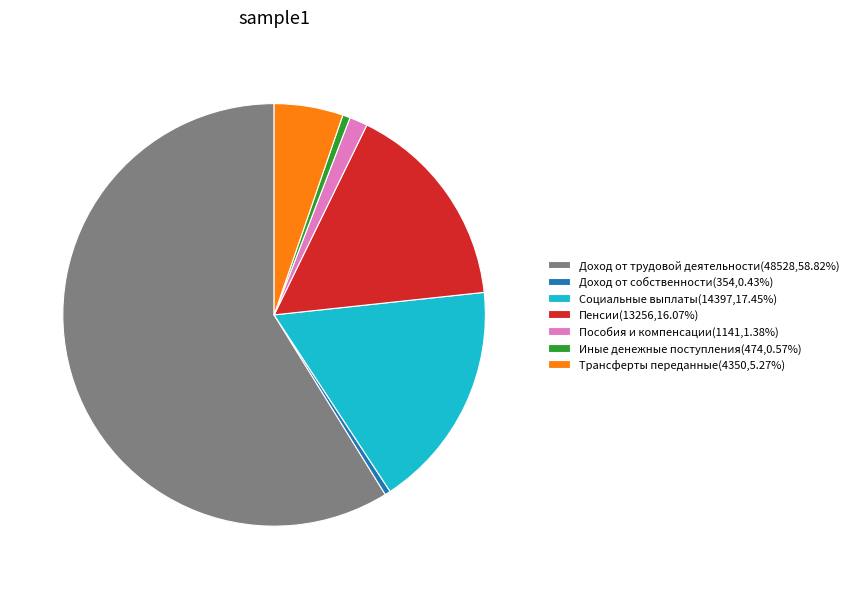

Does Доход от трудовой деятельности represent more than half of the total?

Yes